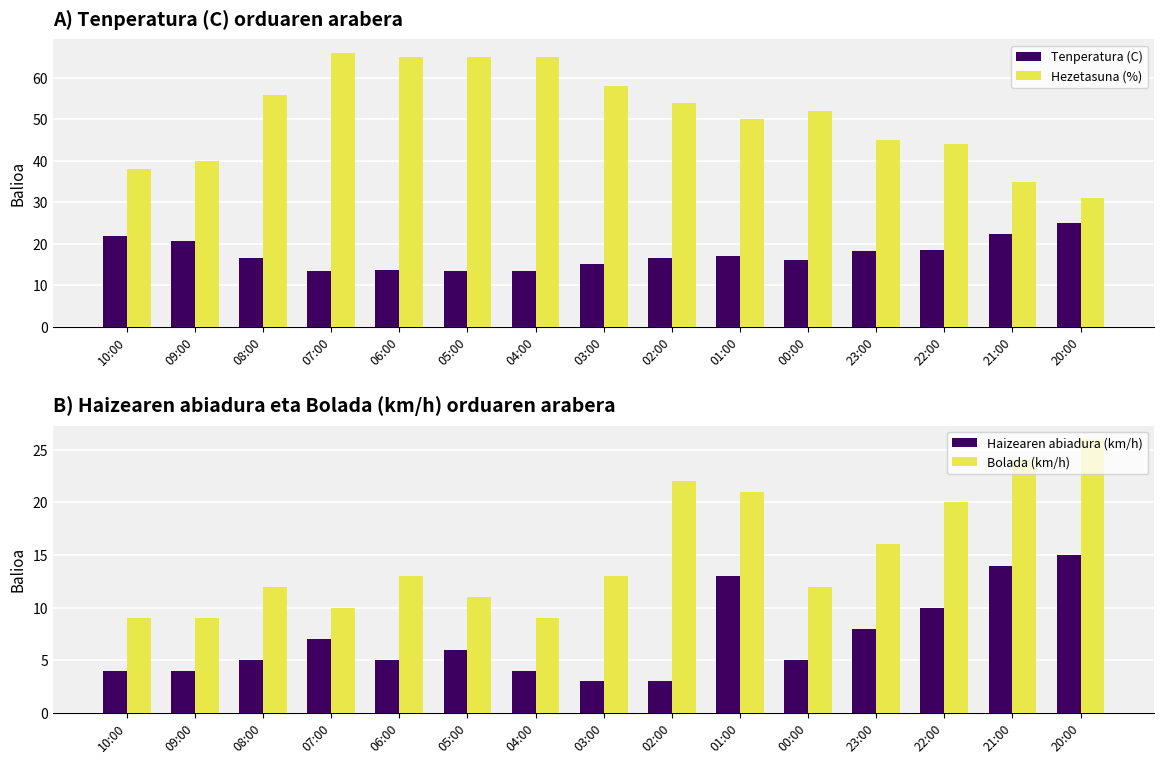

Rank the categories by Hezetasuna (%) value from highest to lowest.

07:00, 06:00, 05:00, 04:00, 03:00, 08:00, 02:00, 00:00, 01:00, 23:00, 22:00, 09:00, 10:00, 21:00, 20:00